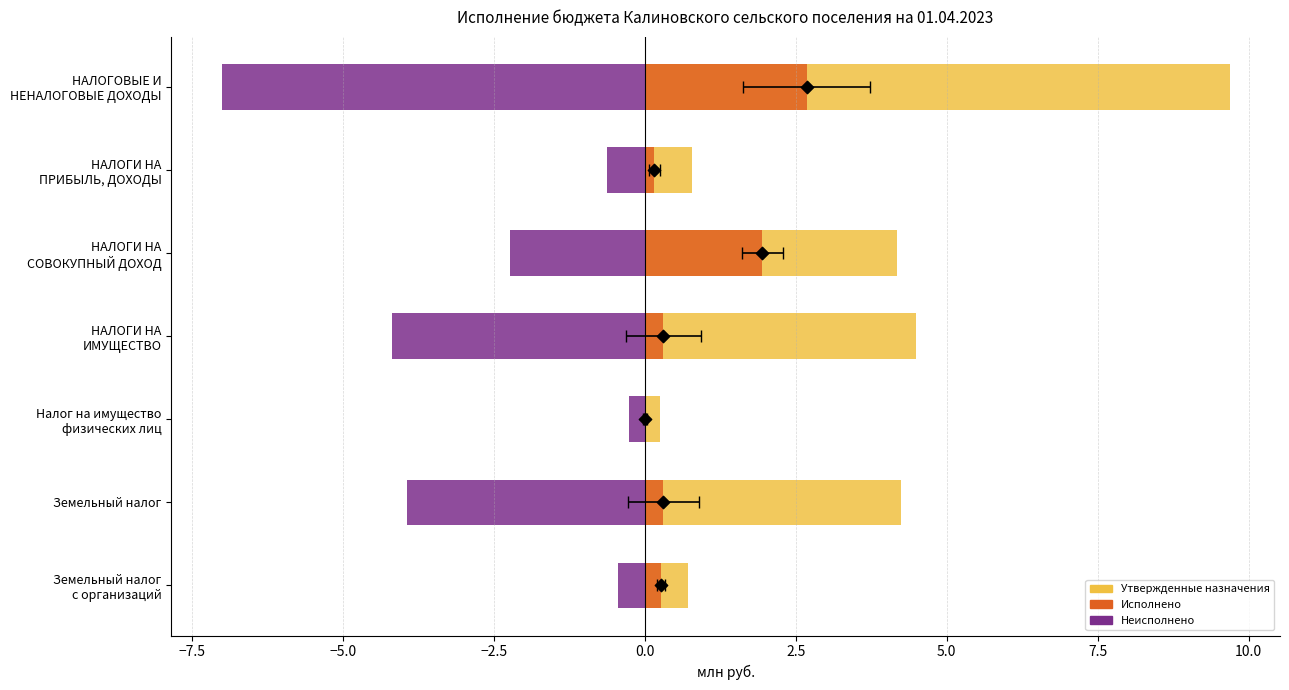

Which series has the largest total across all categories?

Утвержденные назначения